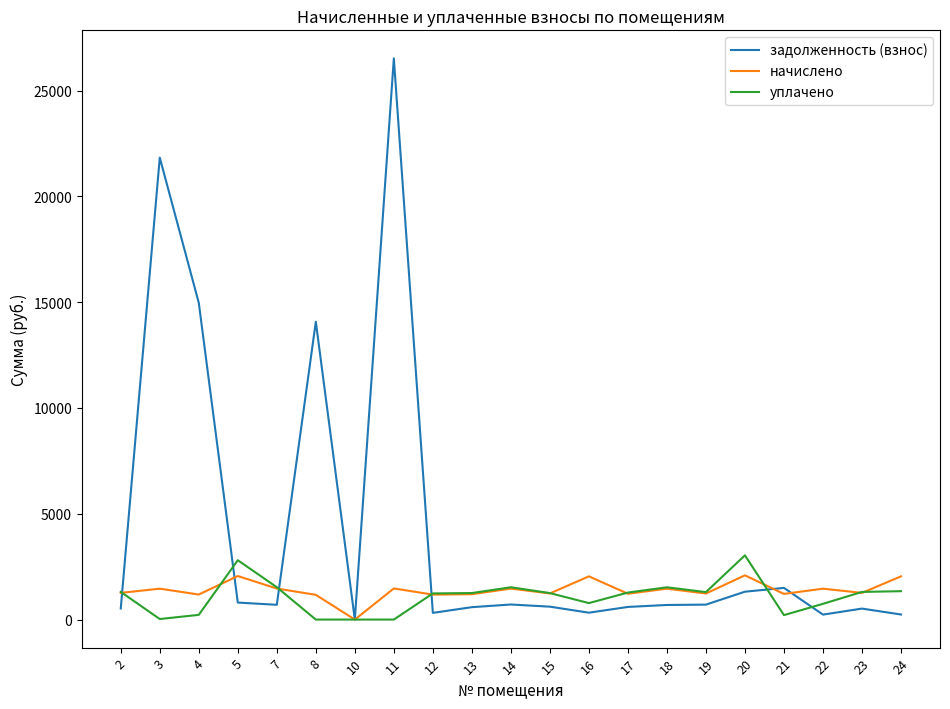

Rank the series at 8 from lowest to highest value.

уплачено, начислено, задолженность (взнос)